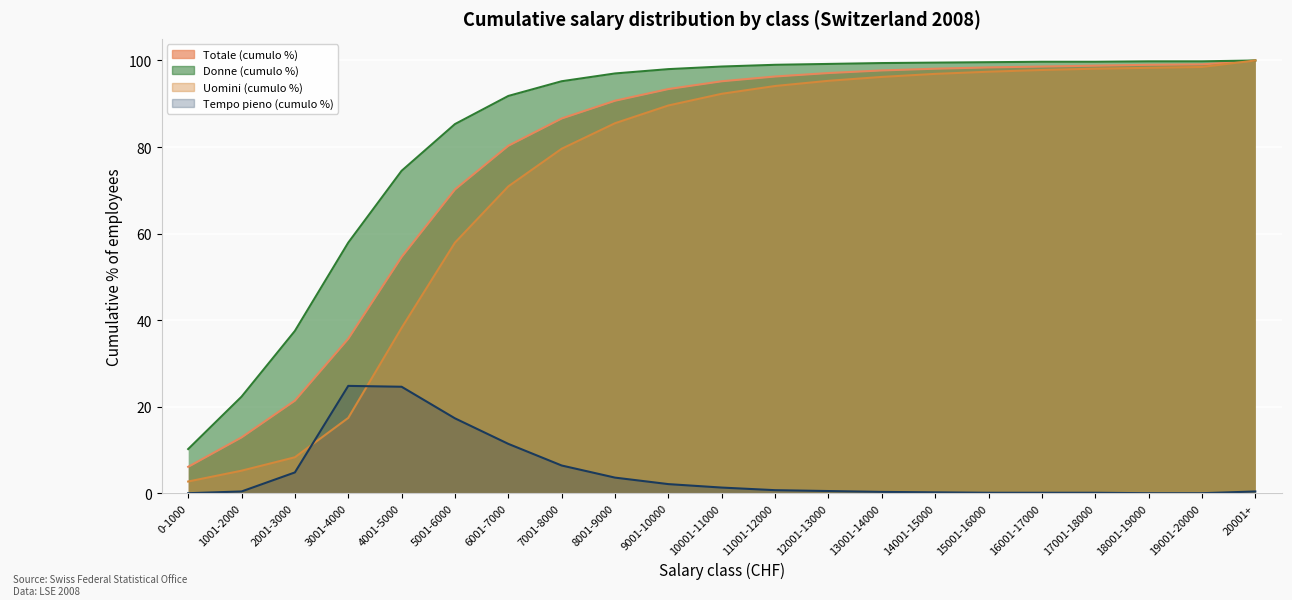

Reading left to right, what are all the values shown in this chart?

Totale (cumulo %): 6.1	12.9	21.4	35.7	54.6	70.2	80.3	86.6	90.7	93.4	95.2	96.3	97.1	97.7	98.1	98.4	98.6	98.8	99.0	99.1	100.0
Donne (cumulo %): 10.2	22.3	37.5	57.9	74.5	85.3	91.8	95.2	97.0	98.0	98.6	99.0	99.2	99.4	99.5	99.6	99.7	99.7	99.8	99.8	100.0
Uomini (cumulo %): 2.7	5.2	8.3	17.4	38.2	57.9	70.9	79.6	85.5	89.6	92.3	94.1	95.3	96.2	96.9	97.4	97.8	98.1	98.3	98.5	100.0
Tempo pieno (cumulo %): 0.0	0.4	4.8	24.8	24.6	17.3	11.4	6.4	3.6	2.1	1.3	0.7	0.5	0.3	0.2	0.1	0.1	0.1	0.0	0.0	0.4